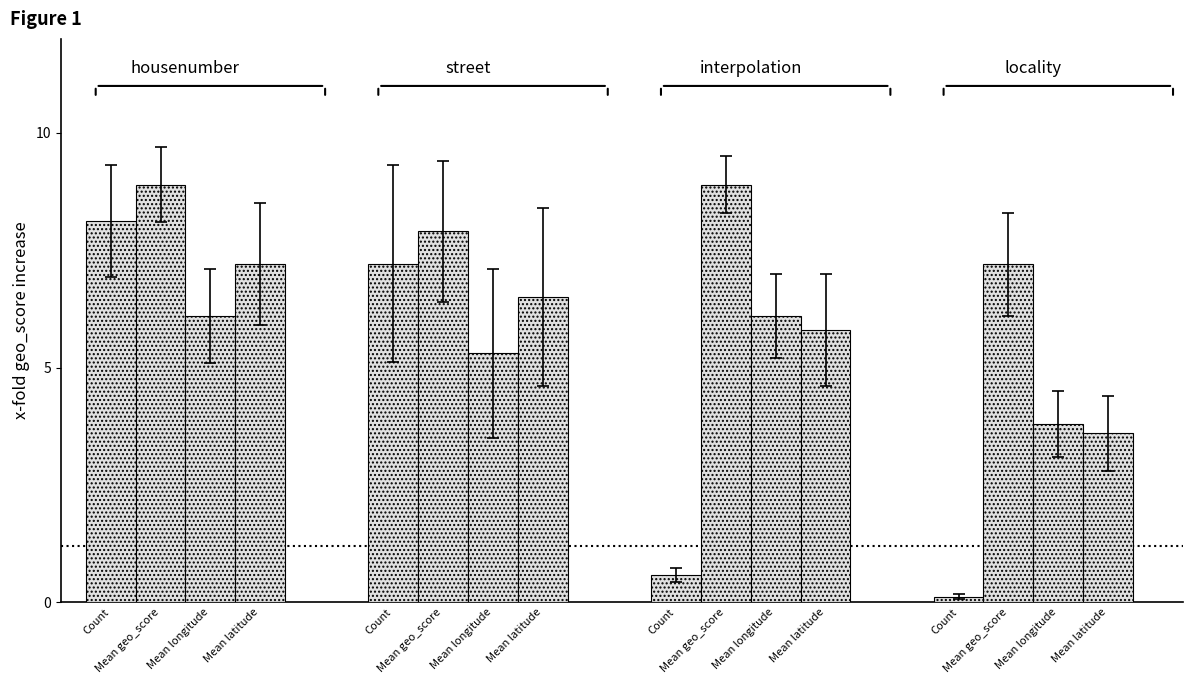

Rank the categories by Count (x100) value from highest to lowest.

0, 1, 2, 3